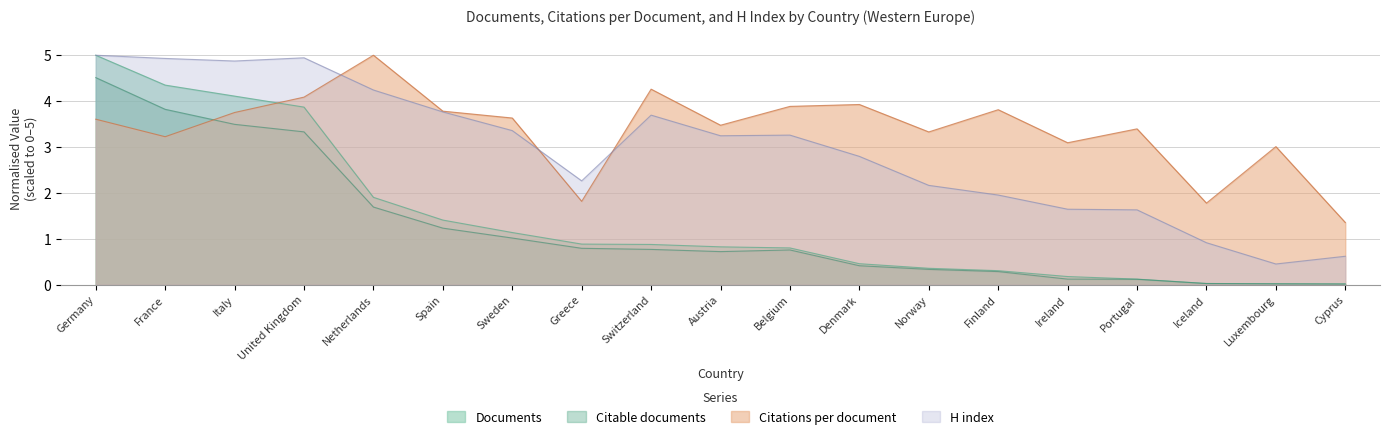

How many distinct data groups are displayed?

4